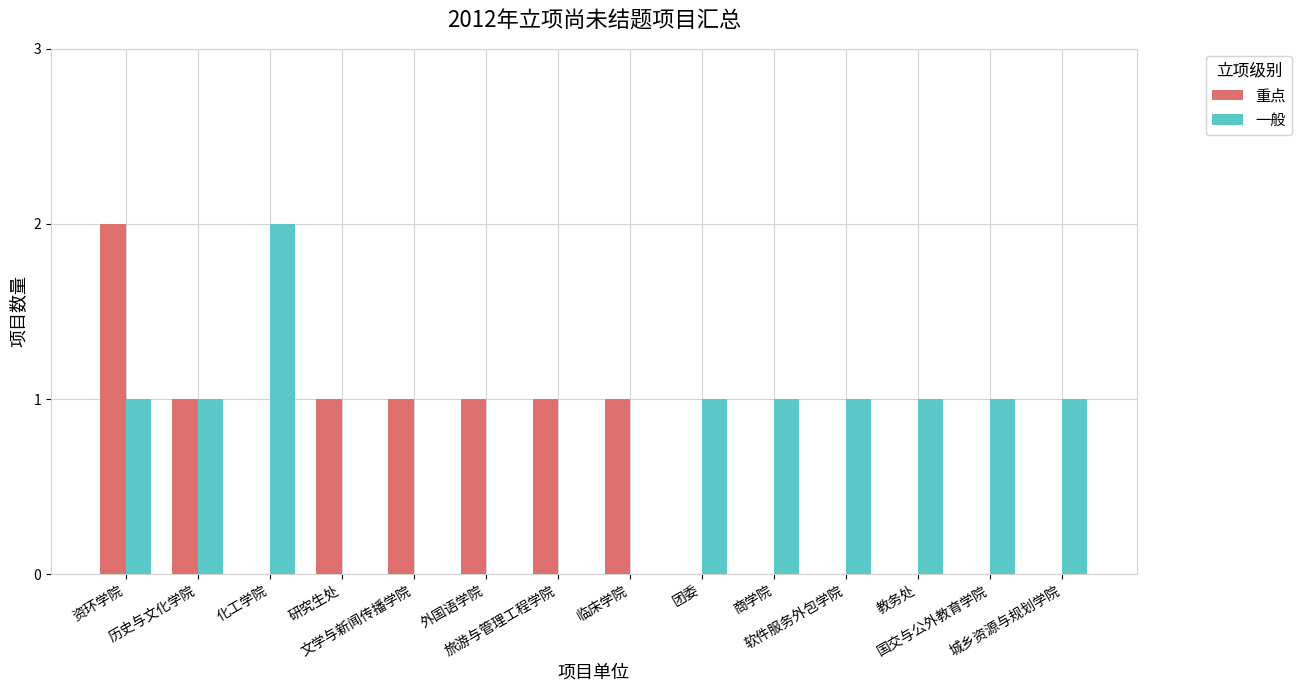

Which series has the largest total across all categories?

一般